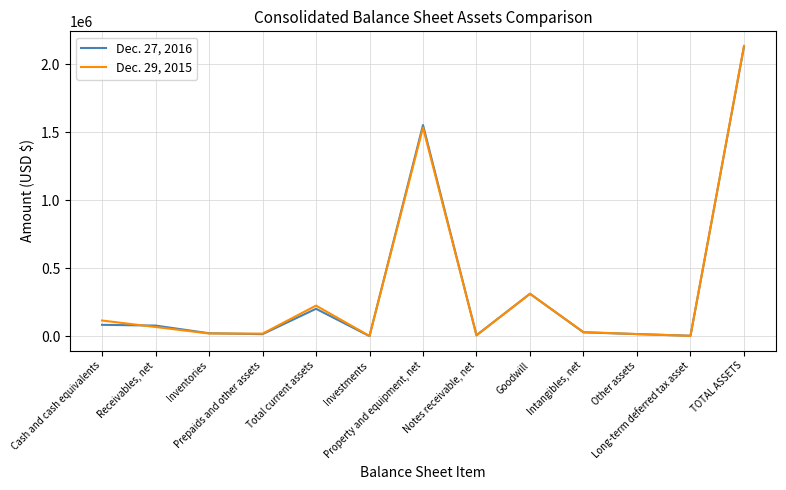

What position from the right is TOTAL ASSETS?

1